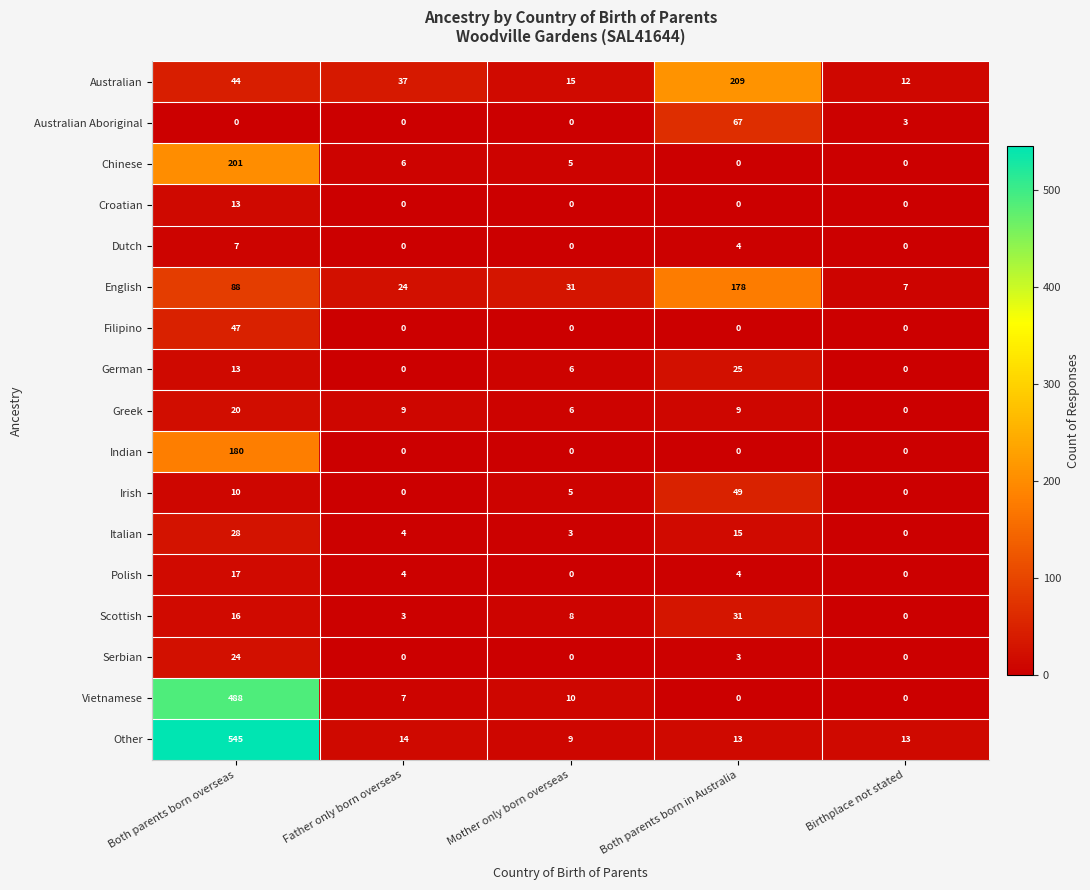

What is the maximum value shown in the chart?

545